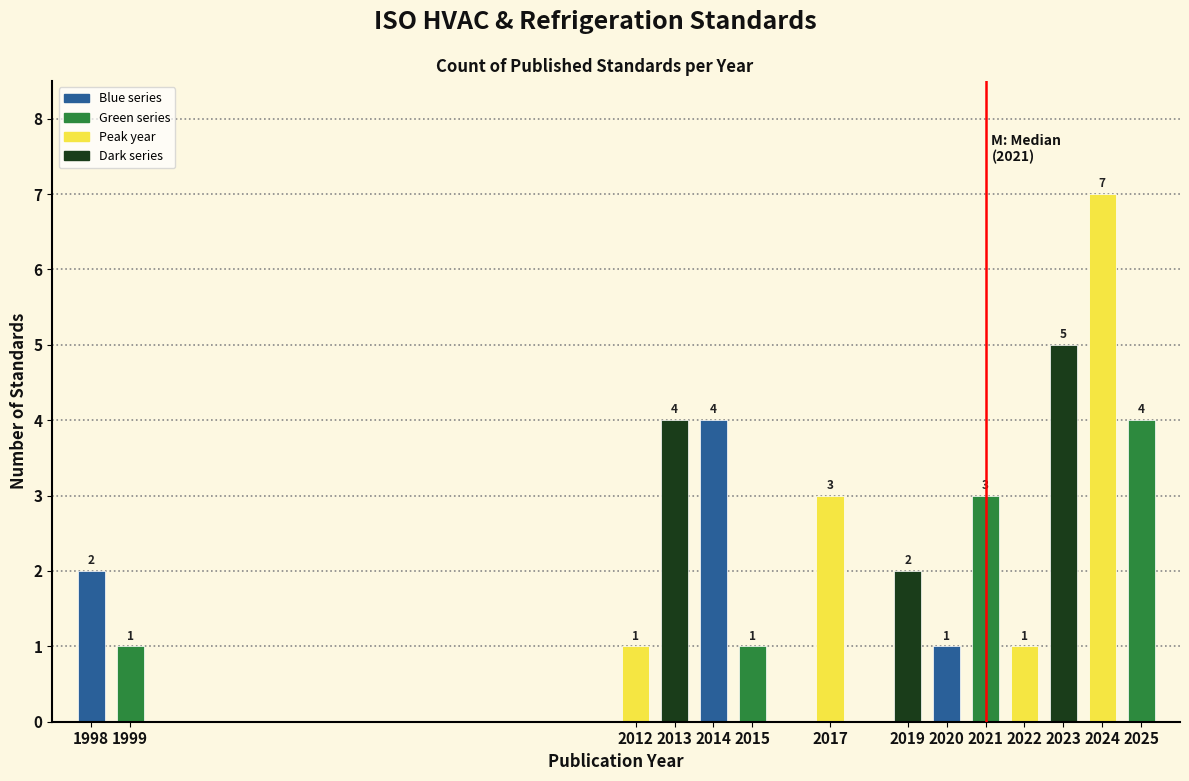

Reading left to right, extract all data points from this chart.

1998=2	1999=1	2012=1	2013=4	2014=4	2015=1	2017=3	2019=2	2020=1	2021=3	2022=1	2023=5	2024=7	2025=4